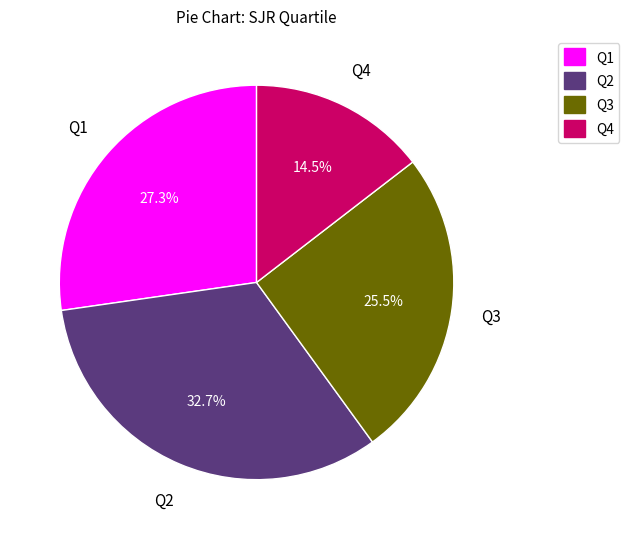

Count the number of slices in the pie.

4